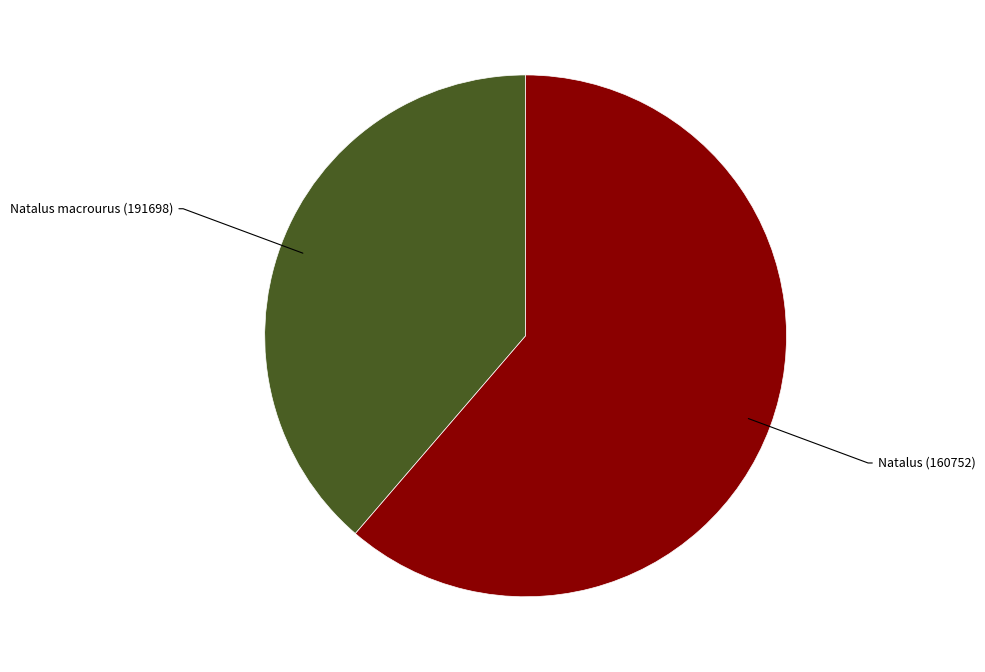

Is there any slice that represents more than half of the pie?

Yes